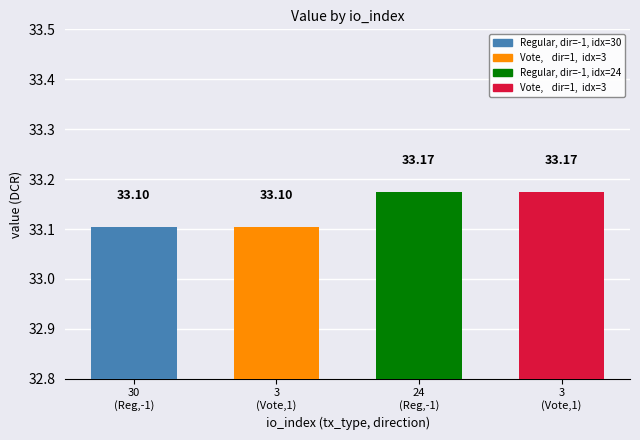

What is the change in value from 3 to 24?

+0.1